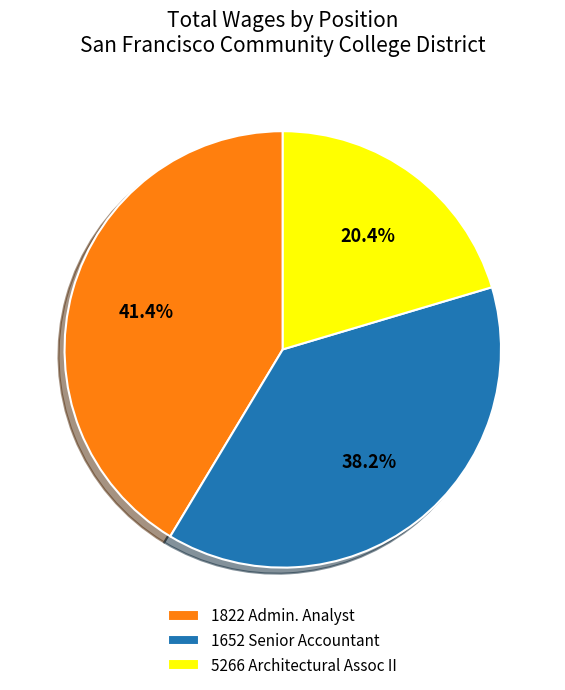

What is the ratio of the value at 1822 Admin. Analyst to the value at 5266 Architectural Assoc II?

2.0